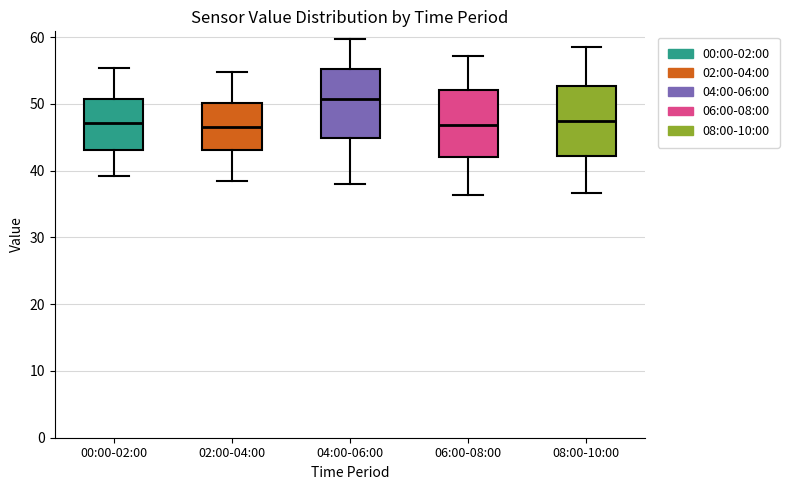

Reading left to right, read every box against the y-axis: the position of its median line, the range the box covers, and the ends of its whiskers. The values are not printed on the chart, so give them approximately, as read against the axis.

00:00-02:00: median 47, box 43 to 51, whiskers 39 to 55
02:00-04:00: median 47, box 43 to 50, whiskers 39 to 55
04:00-06:00: median 51, box 45 to 55, whiskers 38 to 60
06:00-08:00: median 47, box 42 to 52, whiskers 36 to 57
08:00-10:00: median 47, box 42 to 53, whiskers 37 to 59